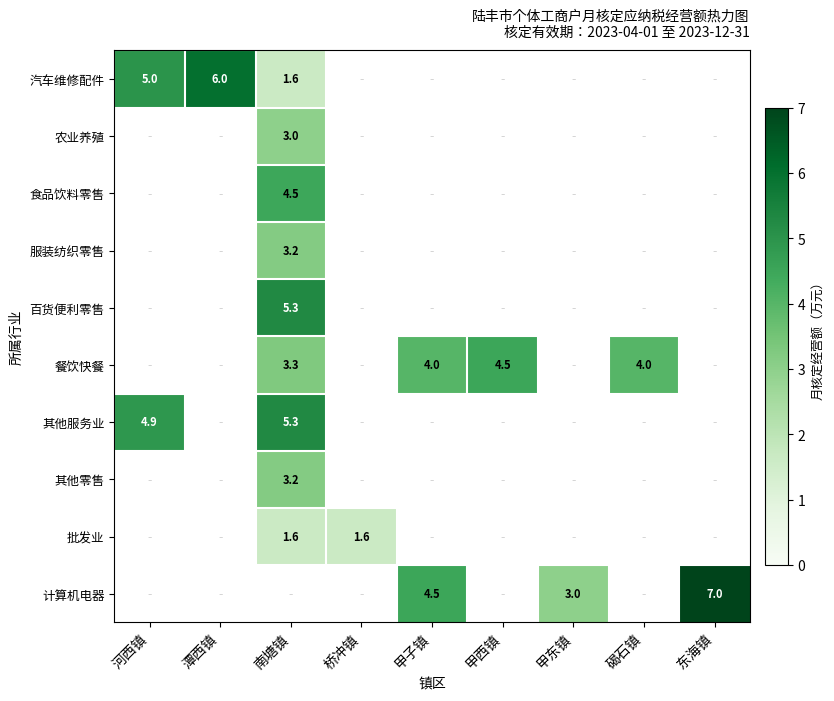

Is it true that 汽车维修配件 equals 1.1 at 南塘镇?

False